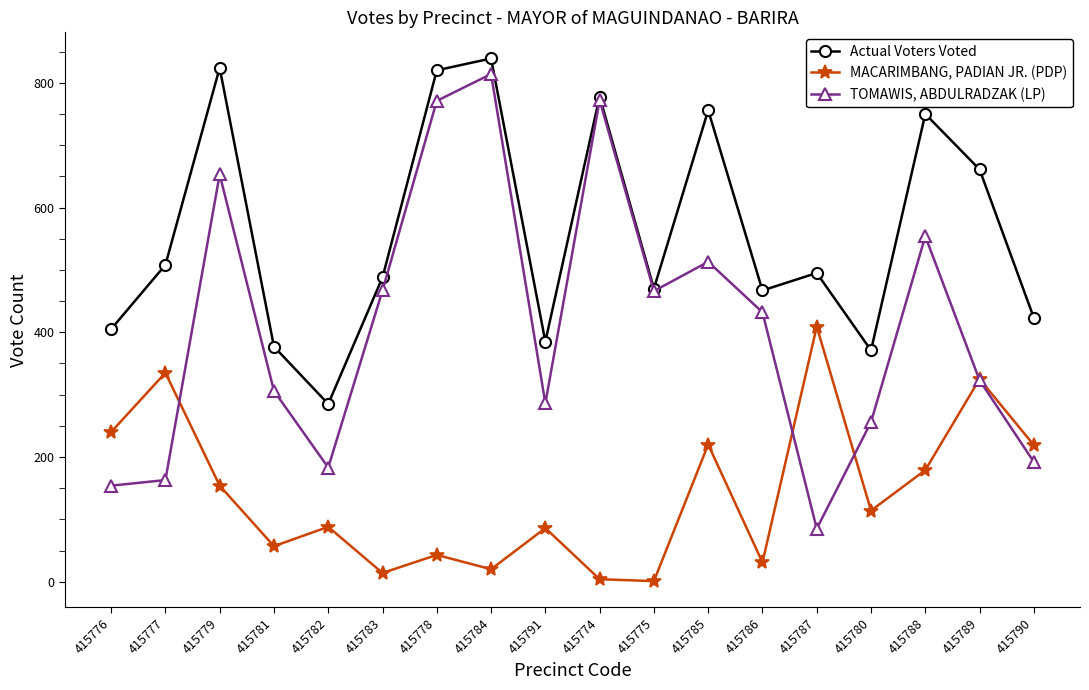

Rank the series at 415791 from highest to lowest value.

Actual Voters Voted, TOMAWIS, ABDULRADZAK (LP), MACARIMBANG, PADIAN JR. (PDP)